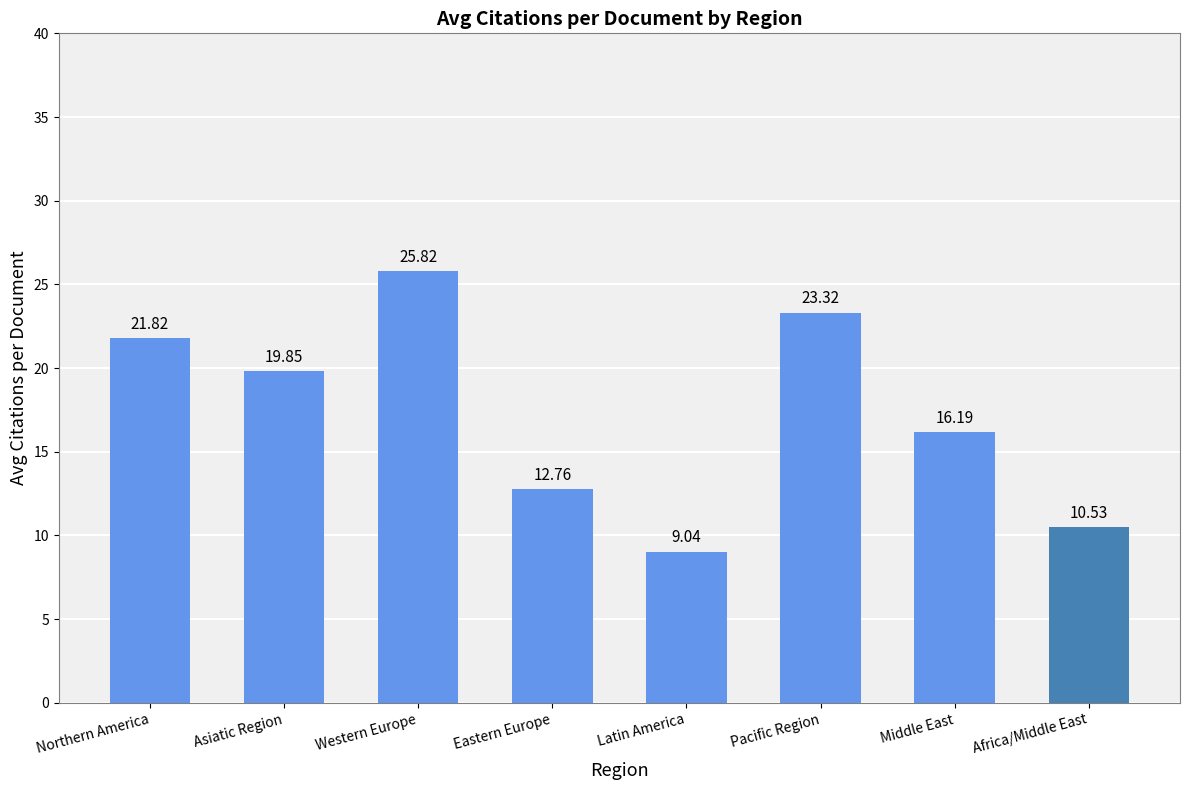

What is the smallest value displayed?

9.0